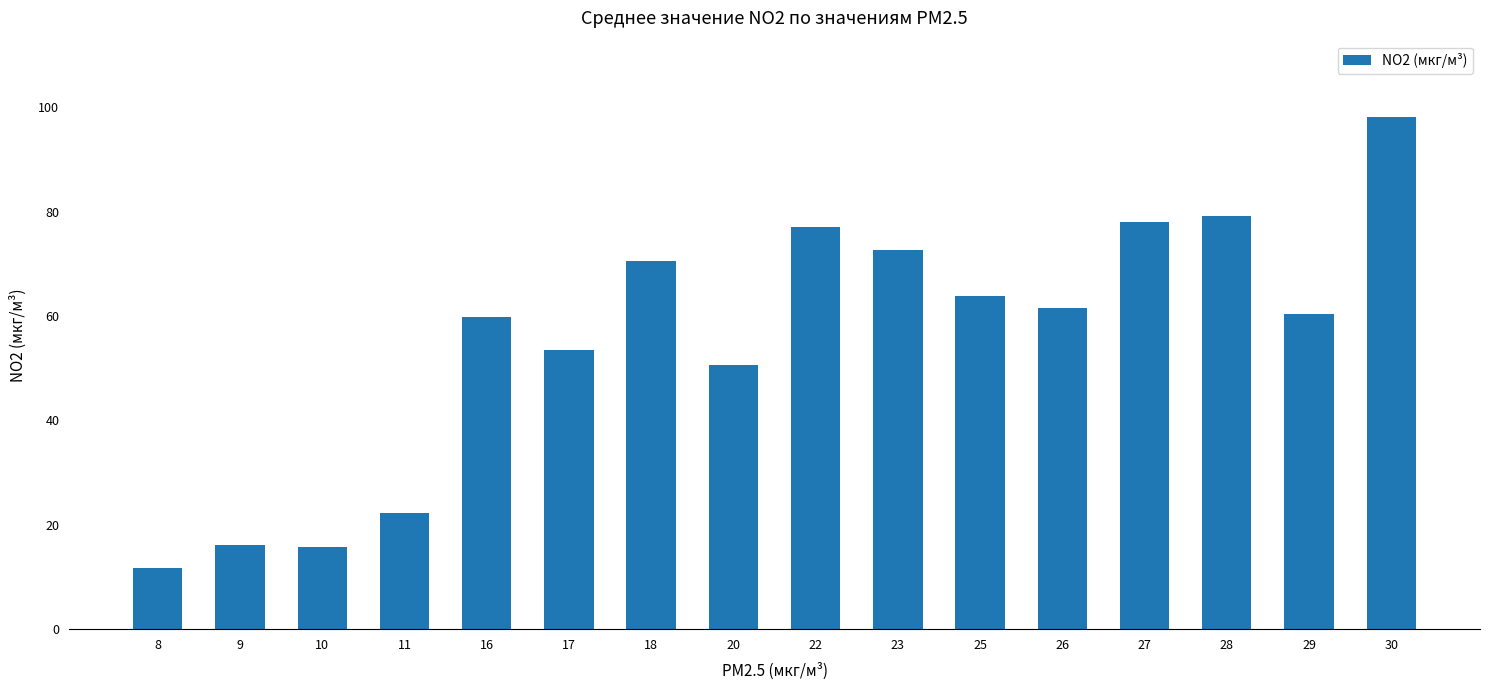

At which category does the chart reach its minimum across all series?

8